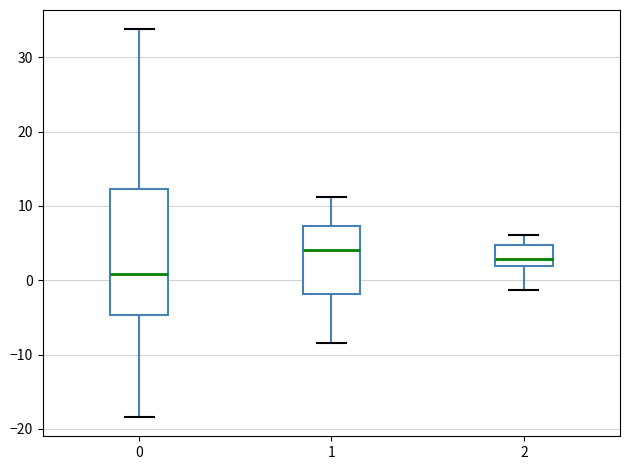

Reading left to right, transcribe this box plot: for each box, give where its median line is, the range the box spans, and where its two whiskers end, as read against the y-axis. The values are not printed on the chart, so give them approximately, as read against the axis.

0: median 1, box -5 to 12, whiskers -18 to 34
1: median 4, box -2 to 7, whiskers -8 to 11
2: median 3, box 2 to 5, whiskers -1 to 6